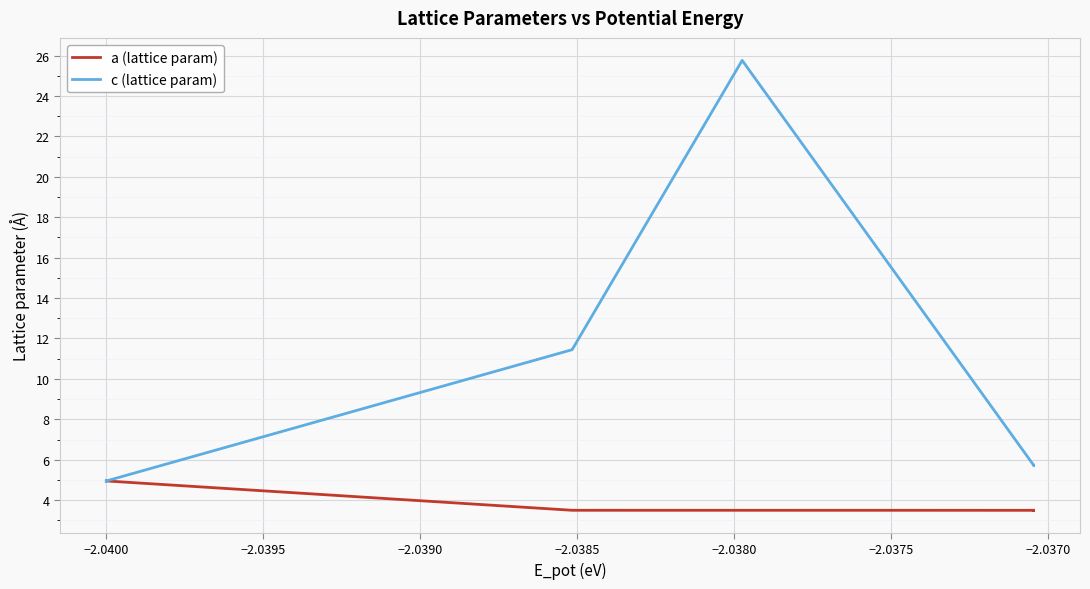

What is the minimum value shown in the chart?

3.5